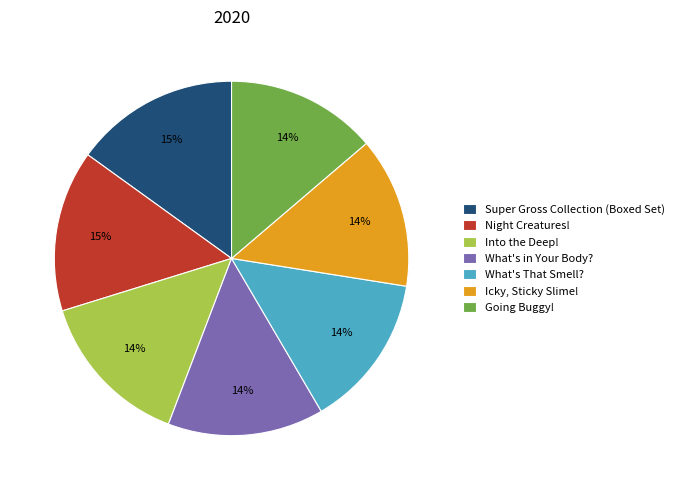

To the nearest percent, what portion does Icky, Sticky Slime! represent?

14%